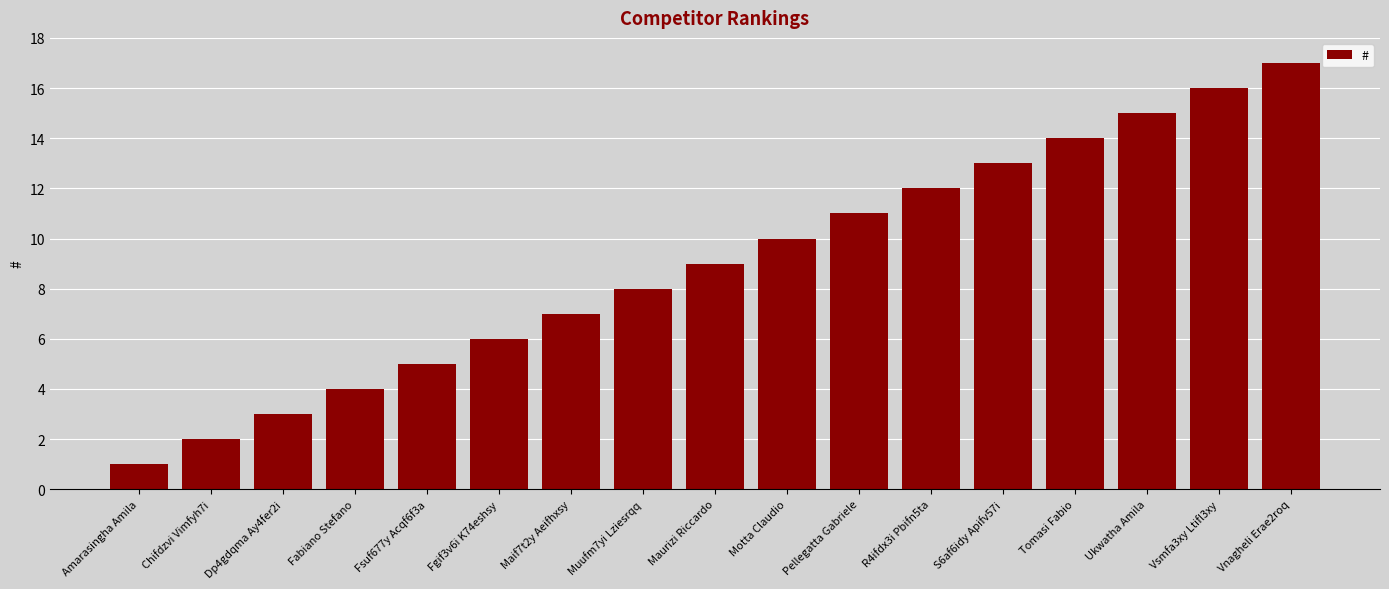

Rank the categories by value from lowest to highest.

Amarasingha Amila, Chifdzvi Vimfyh7i, Dp4gdqma Ay4fer2i, Fabiano Stefano, Fsuf677y Acqf6f3a, Fgif3v6i K74eshsy, Maif7t2y Aeifhxsy, Muufm7yi Lziesrqq, Maurizi Riccardo, Motta Claudio, Pellegatta Gabriele, R4ifdx3i Pbifn5ta, S6af6idy Apifv57i, Tomasi Fabio, Ukwatha Amila, Vsmfa3xy Ltifl3xy, Vnagheli Erae2roq